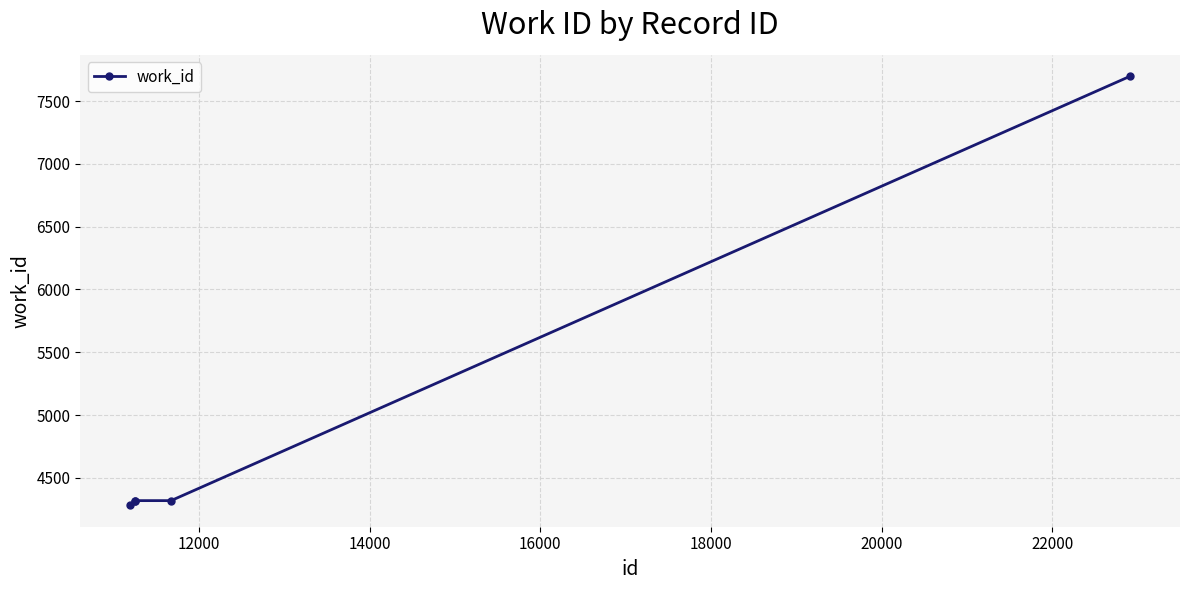

True or false: the data has more than 2 interior local peaks.

False